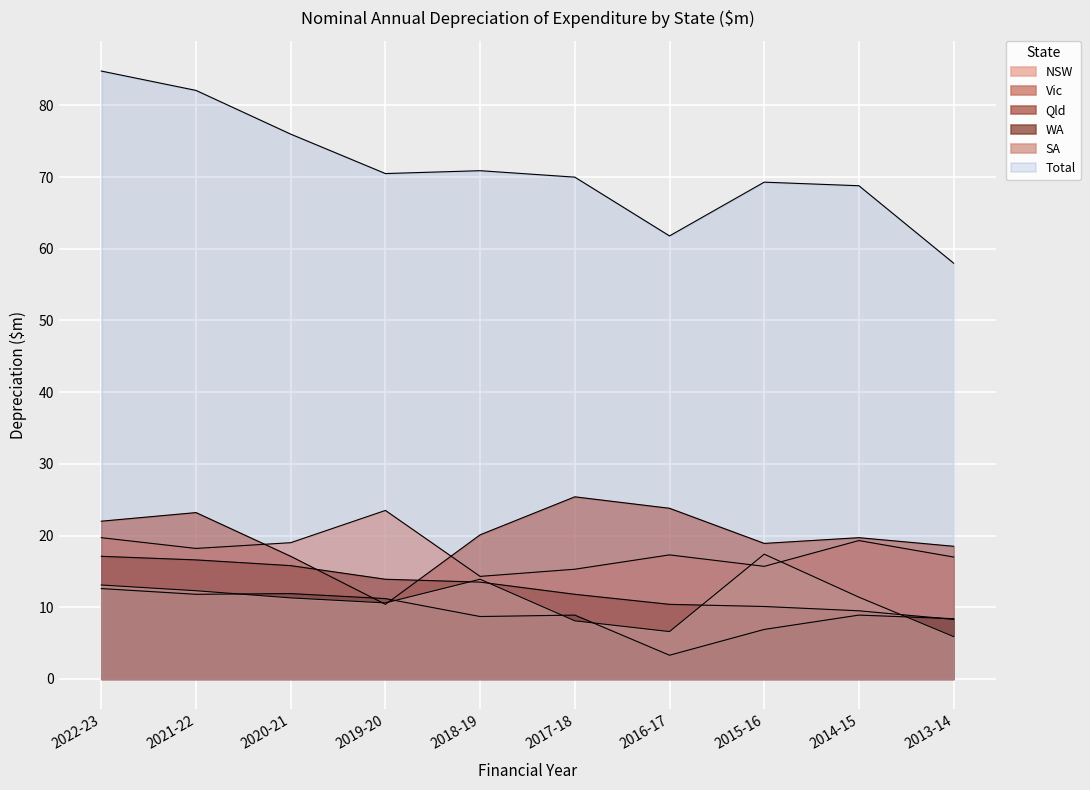

What is the average value of the Vic series?

19.9